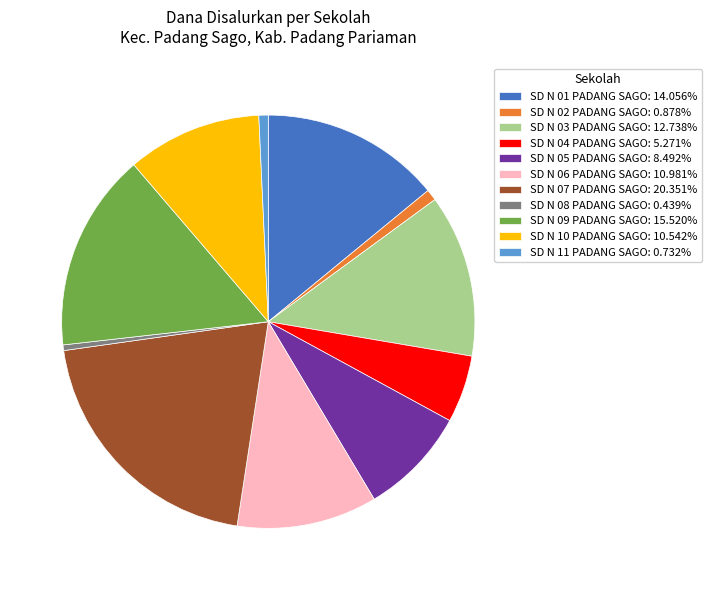

Do SD N 03 PADANG SAGO: 12.738% and SD N 07 PADANG SAGO: 20.351% together represent more than half of the pie?

No